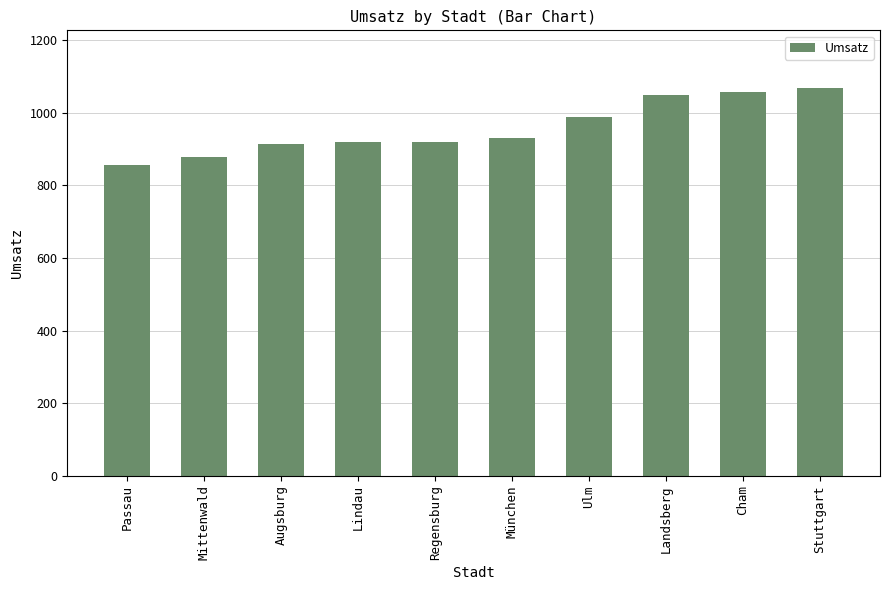

What is the label of the 4th bar from the left?

Lindau